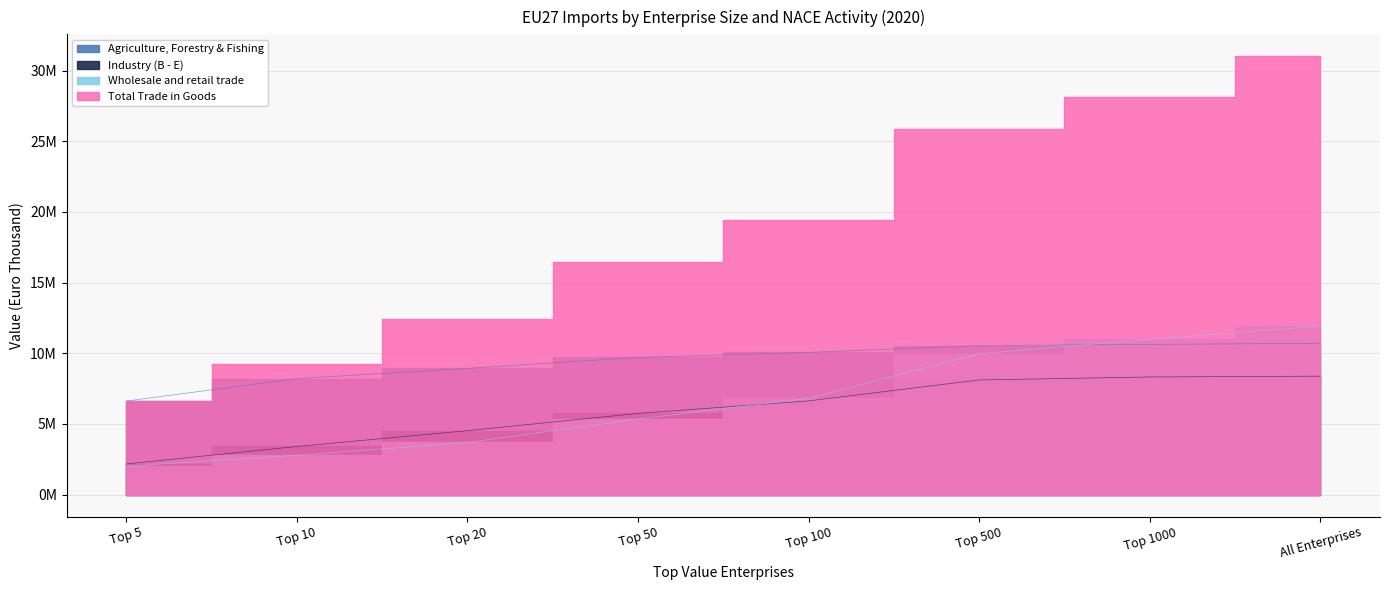

List the labels in order of Wholesale and retail trade value, largest first.

All Enterprises, Top 1000, Top 500, Top 100, Top 50, Top 20, Top 10, Top 5